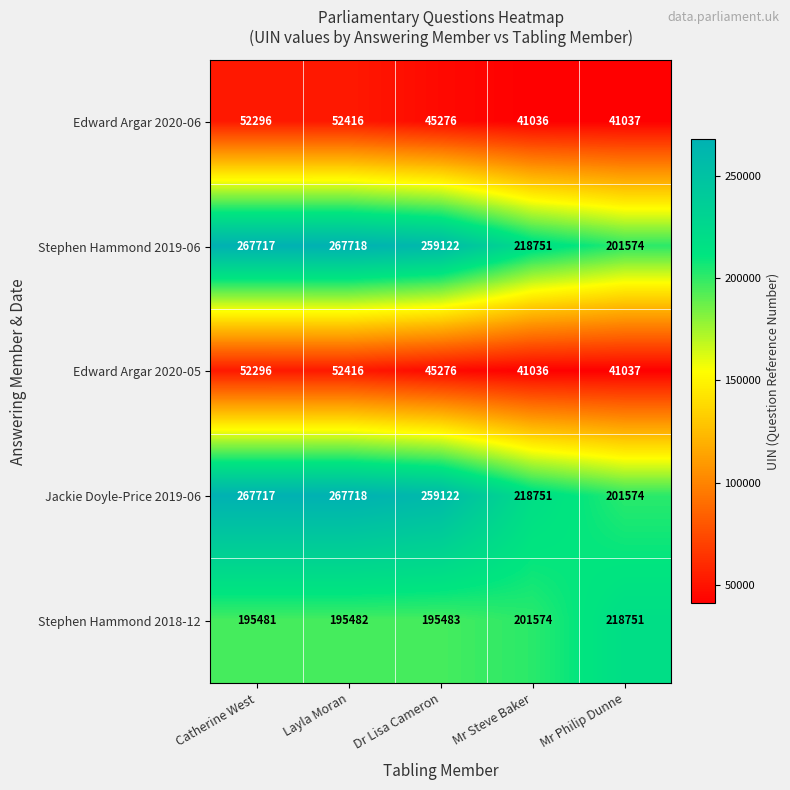

What is the total value across all series at Mr Steve Baker?

721148